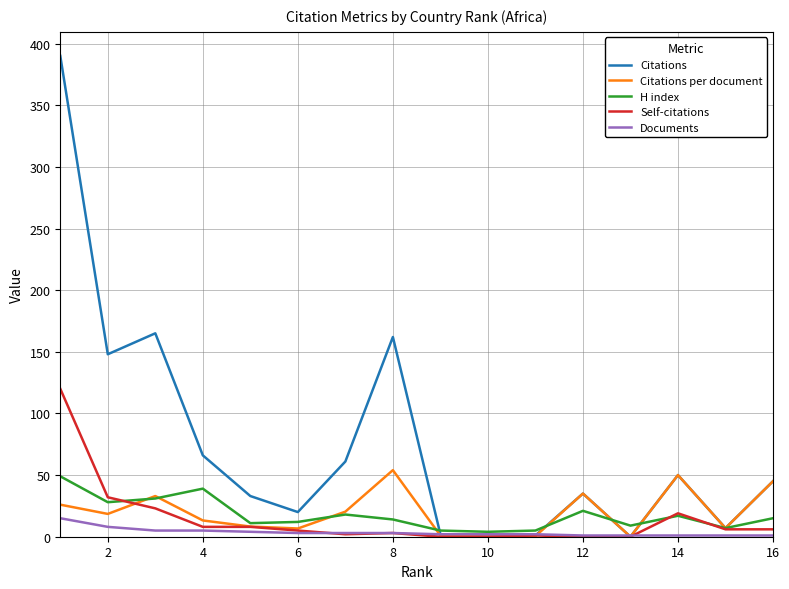

What is the maximum value shown in the chart?

390.0